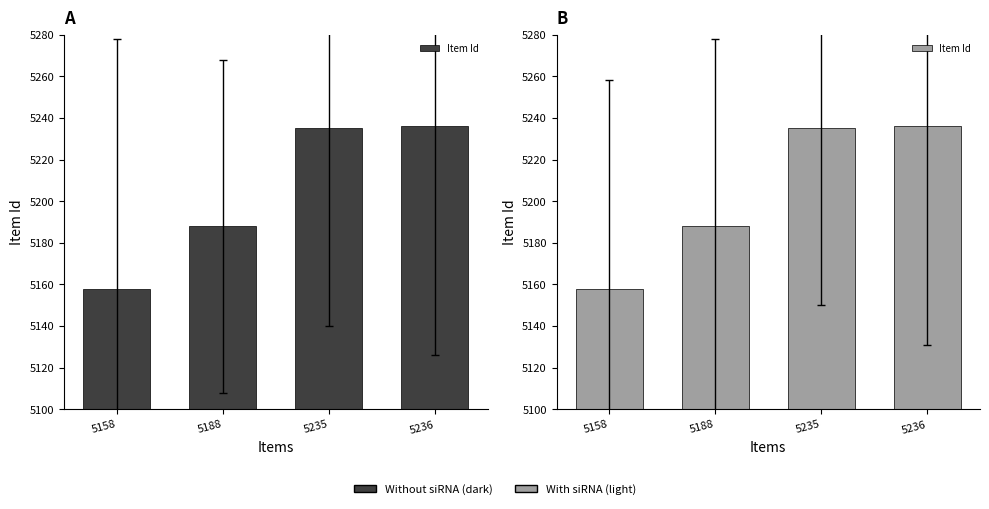

Approximately how many times larger is the value at 5235 compared to 5158?

1.0